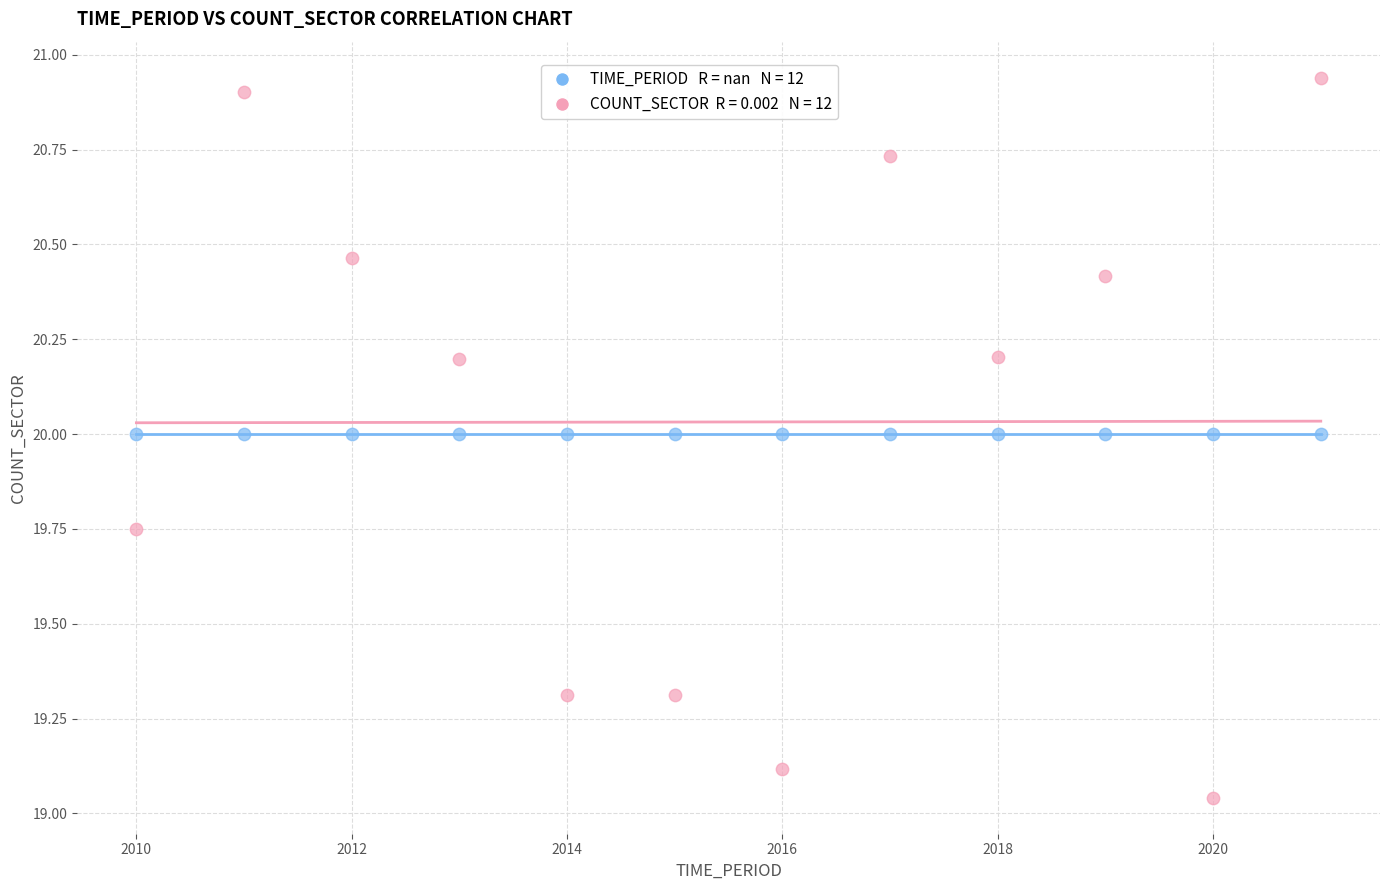

How many data points are displayed?

24